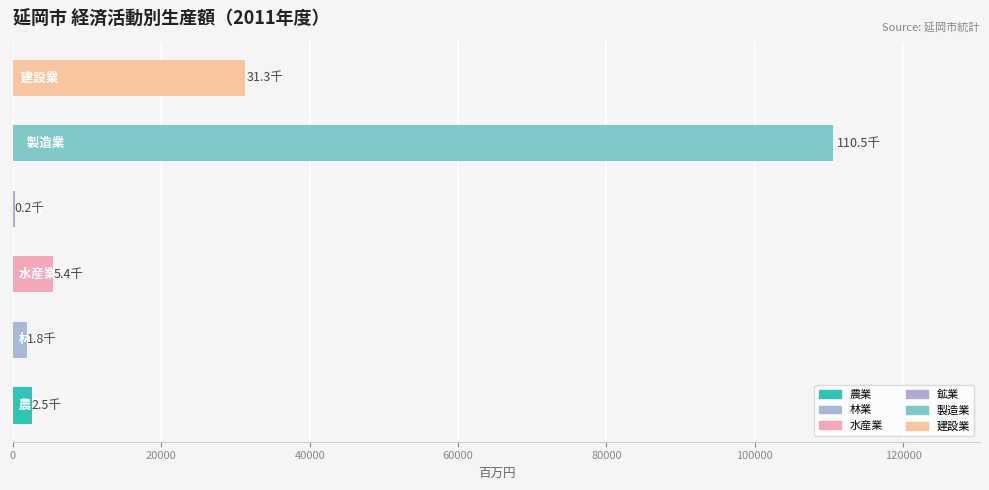

What is the greatest value displayed?

110471.4